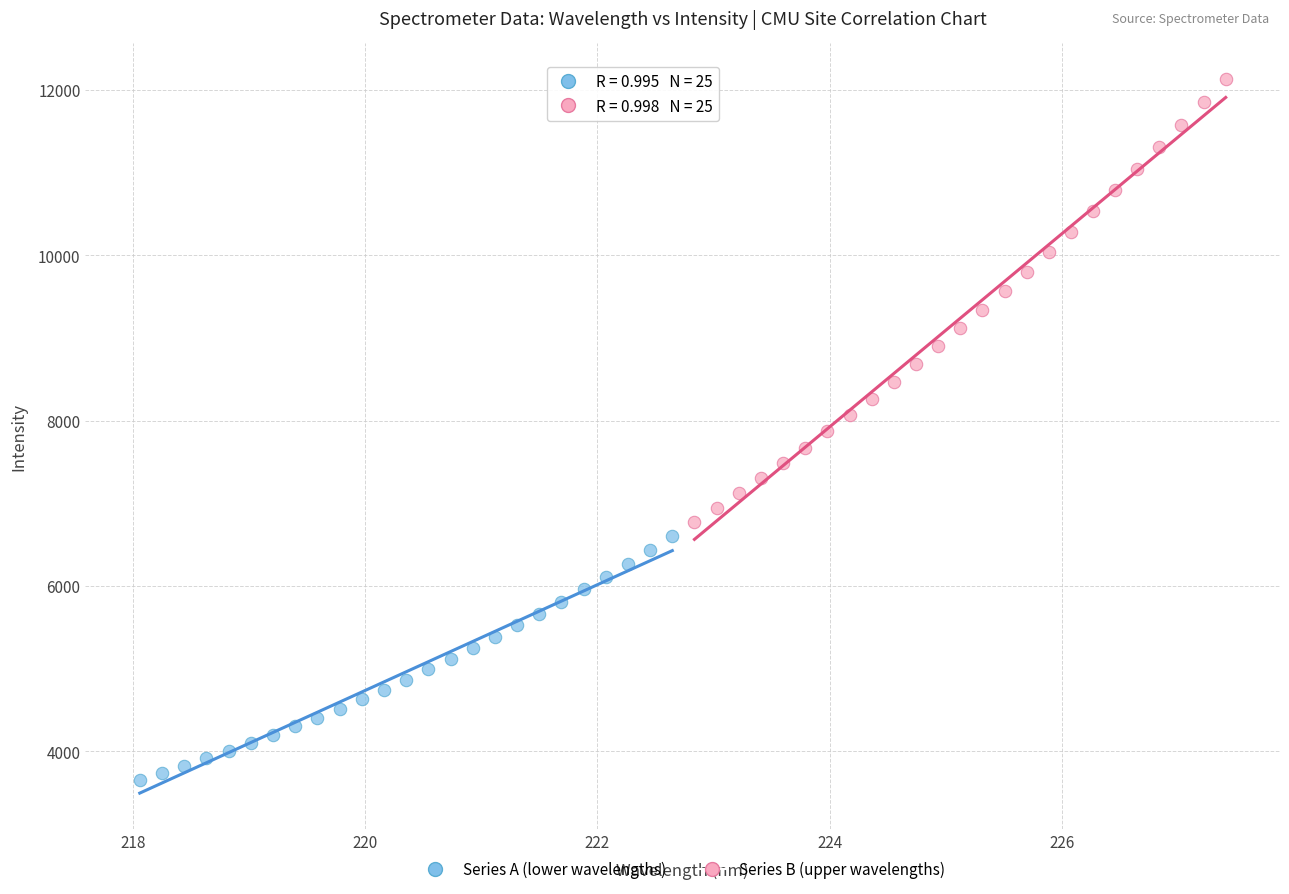

What are all the series names shown in the legend?

Series A (lower wavelengths), Series B (upper wavelengths)